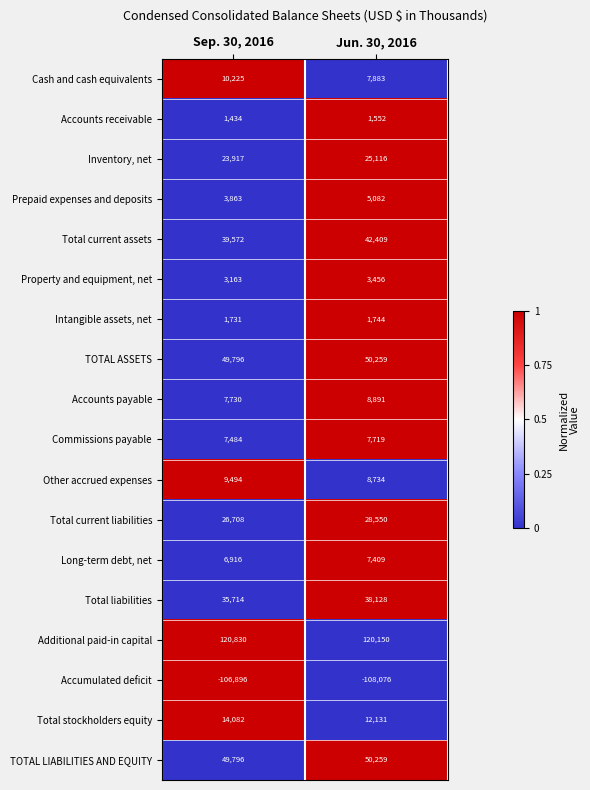

What is the difference between the maximum and minimum values in the Inventory, net series?

1199